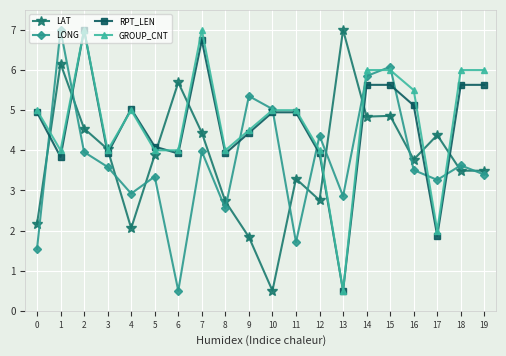

How many lines are shown in the chart?

4